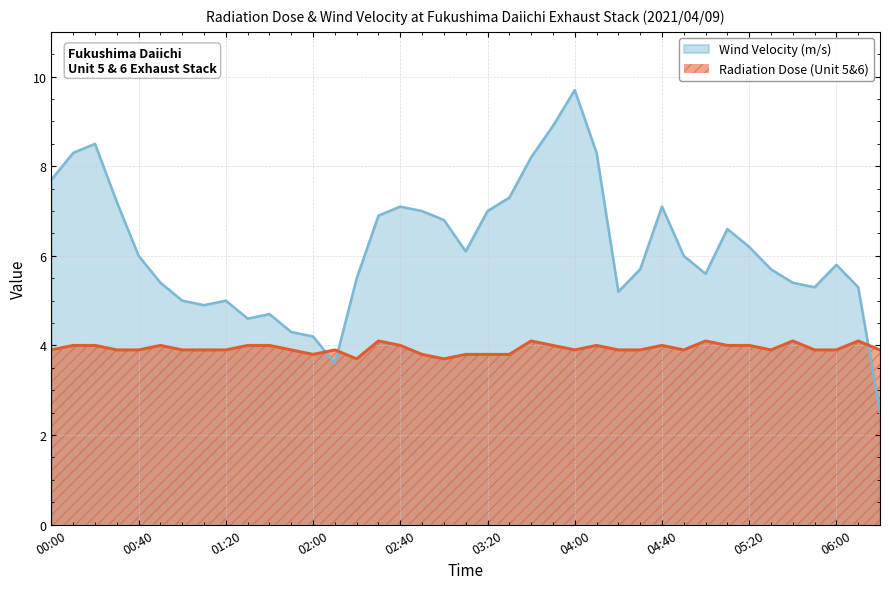

In Wind Velocity (m/s), how many points are higher than both neighbors (excluding endpoints)?

8